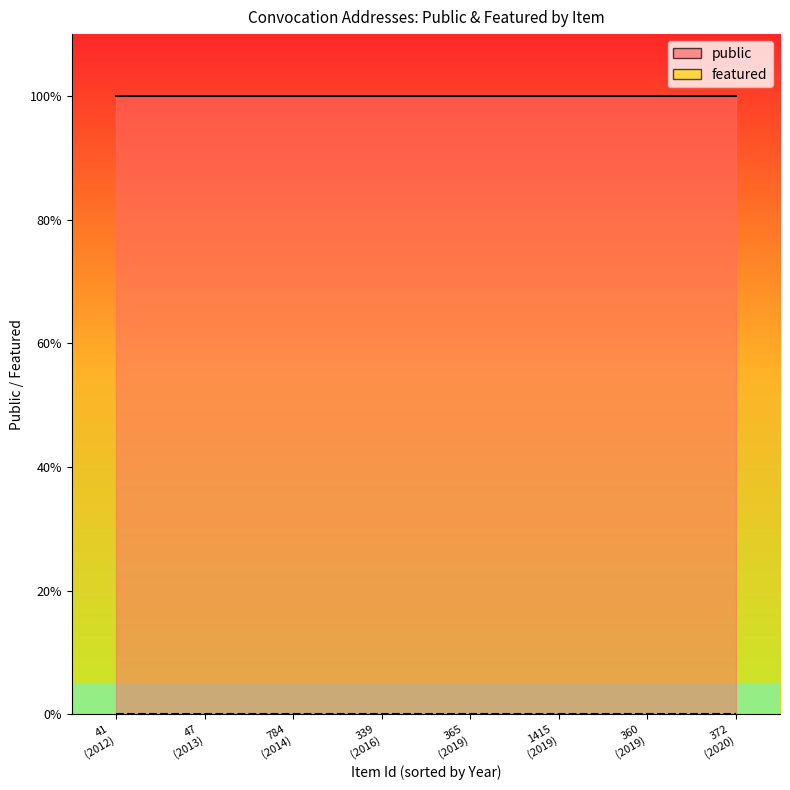

What is the value of the public point at the 8th from the left?

1